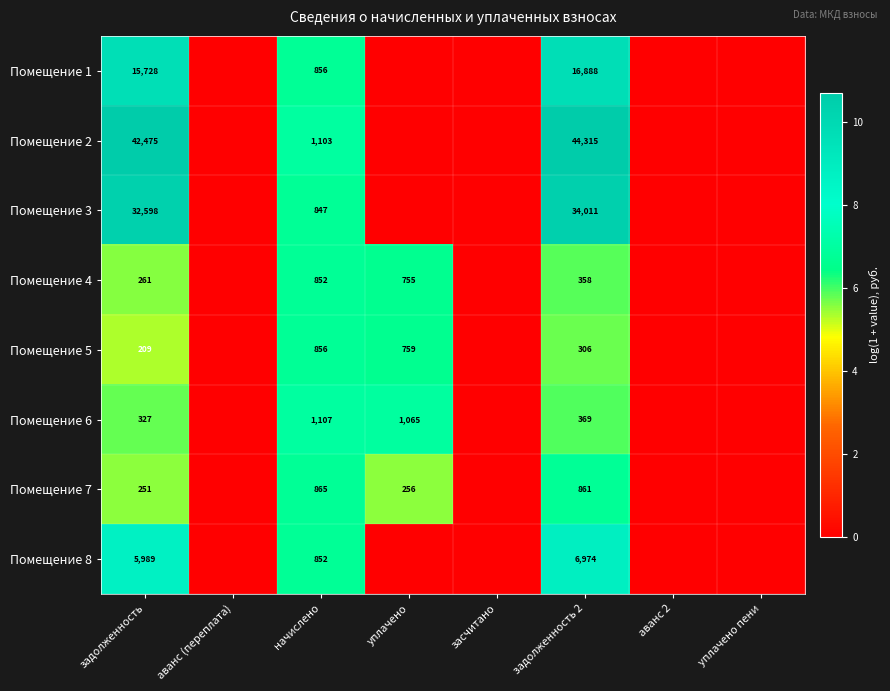

What is the spread (max minus min) of values at задолженность?

42266